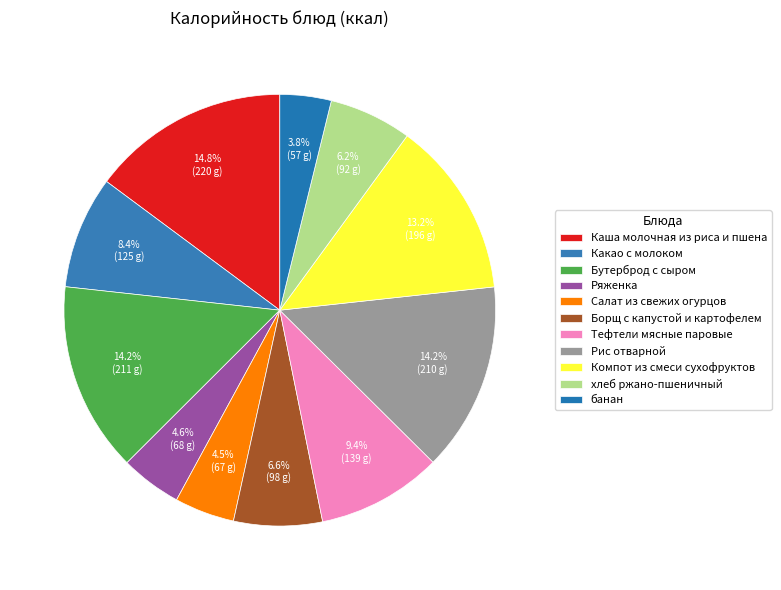

Which has a higher value, Тефтели мясные паровые or банан?

Тефтели мясные паровые